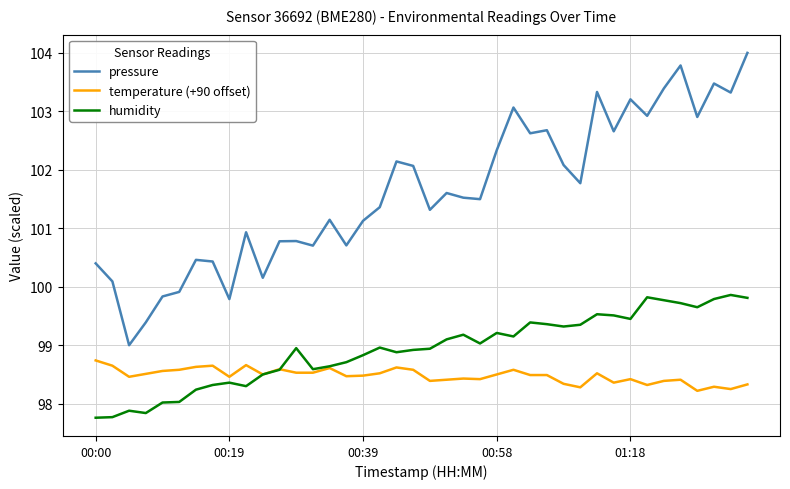

Which series has the largest total across all categories?

pressure